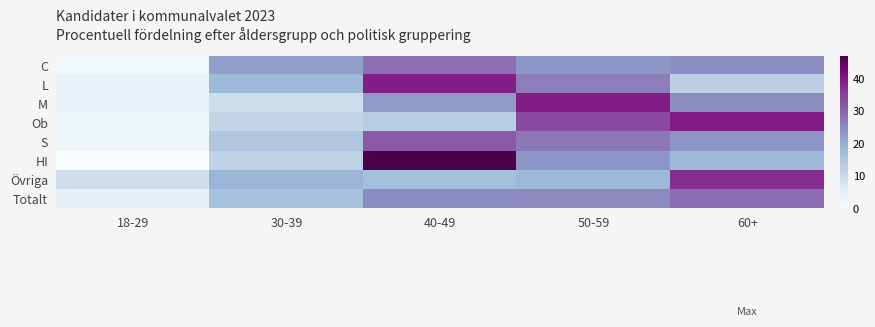

Which has a higher value, 18-29 or 40-49?

40-49